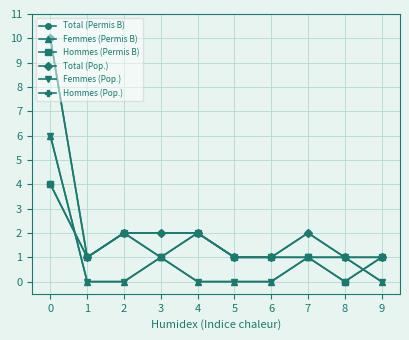

List the series in order of their peak value, lowest first.

Hommes (Permis B), Hommes (Pop.), Femmes (Permis B), Femmes (Pop.), Total (Permis B), Total (Pop.)